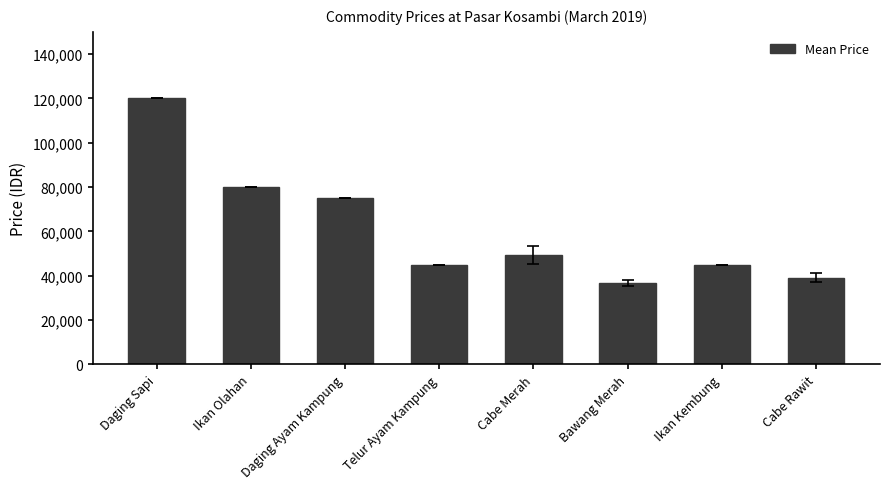

Reading left to right, transcribe all the data shown in this chart.

120000.0	80000.0	75000.0	45000.0	49166.7	36666.7	45000.0	39166.7